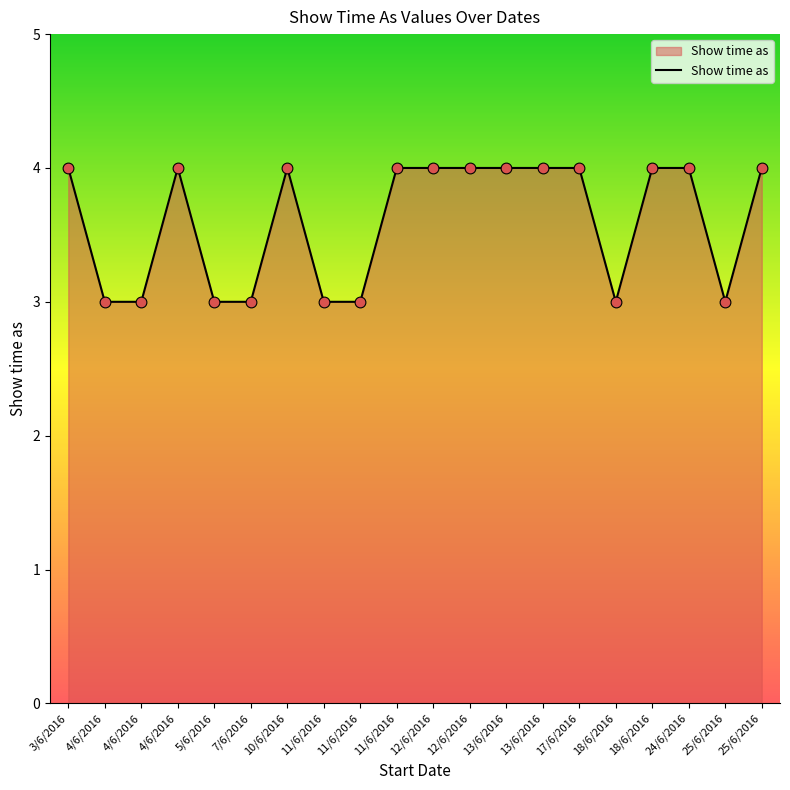

Approximately how many times larger is the value at 11/6/2016 compared to 3/6/2016?

0.8